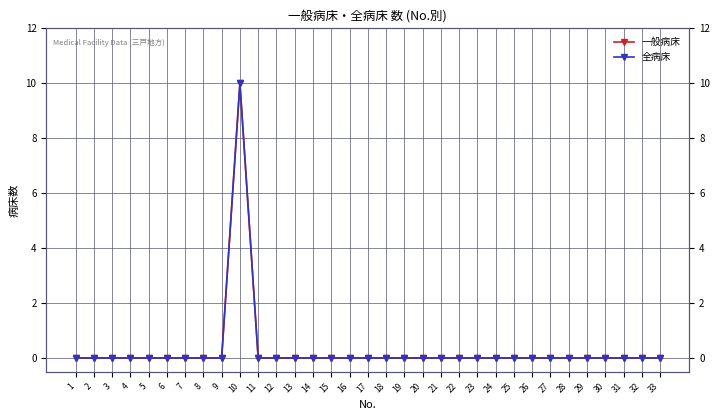

Reading left to right, transcribe all the data shown in this chart.

一般病床: 1=0	2=0	3=0	4=0	5=0	6=0	7=0	8=0	9=0	10=10	11=0	12=0	13=0	14=0	15=0	16=0	17=0	18=0	19=0	20=0	21=0	22=0	23=0	24=0	25=0	26=0	27=0	28=0	29=0	30=0	31=0	32=0	33=0
全病床: 1=0	2=0	3=0	4=0	5=0	6=0	7=0	8=0	9=0	10=10	11=0	12=0	13=0	14=0	15=0	16=0	17=0	18=0	19=0	20=0	21=0	22=0	23=0	24=0	25=0	26=0	27=0	28=0	29=0	30=0	31=0	32=0	33=0